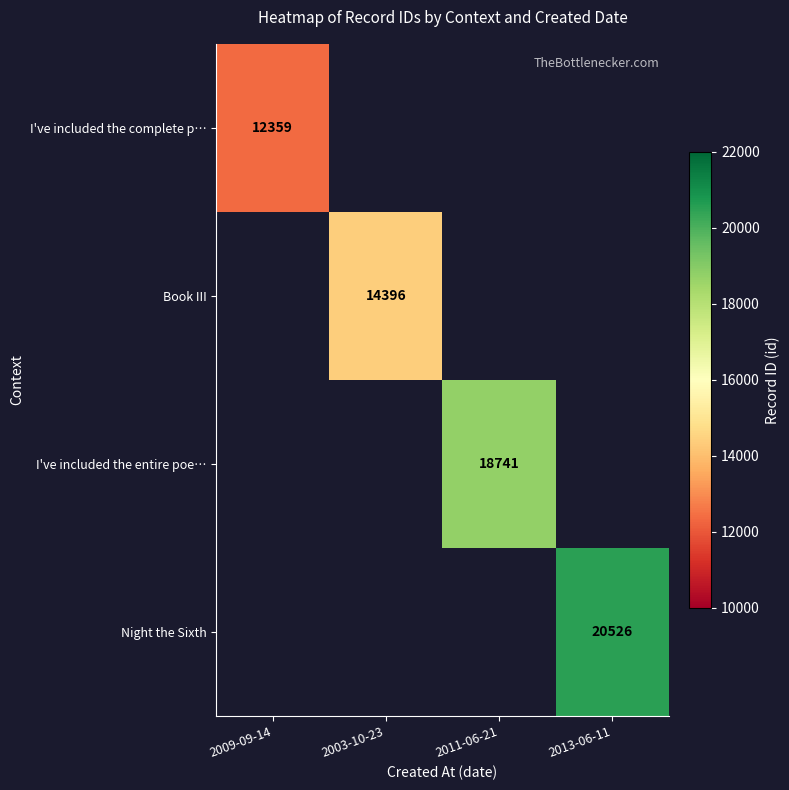

The value of I've included the entire poe… at 2011-06-21 is 18741. True or false?

True